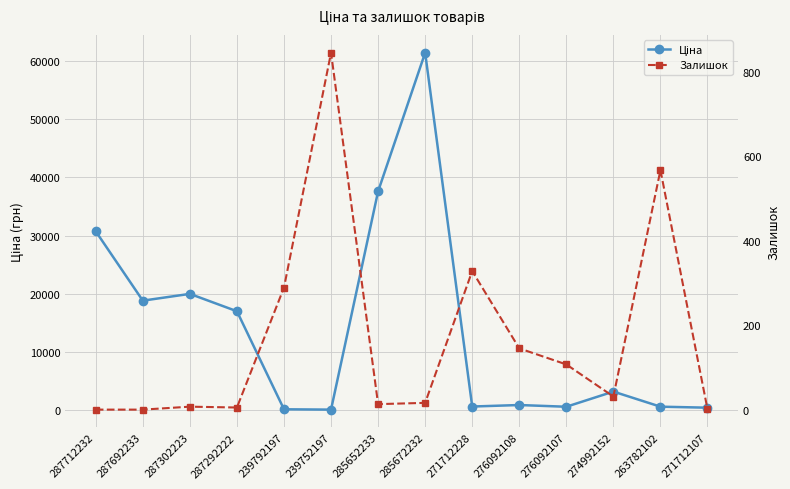

What is the spread (max minus min) of values at 239752197?

788.0